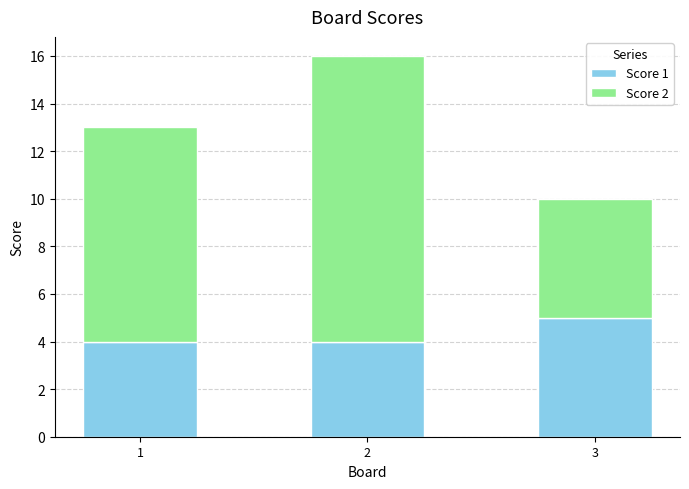

The value of Score 1 at 2 is 4. True or false?

True